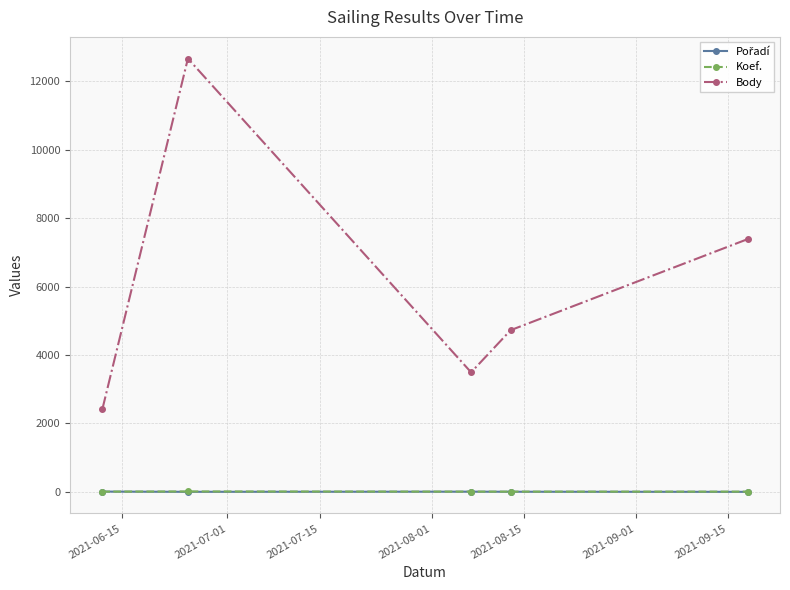

Which series has the widest spread of values?

Body